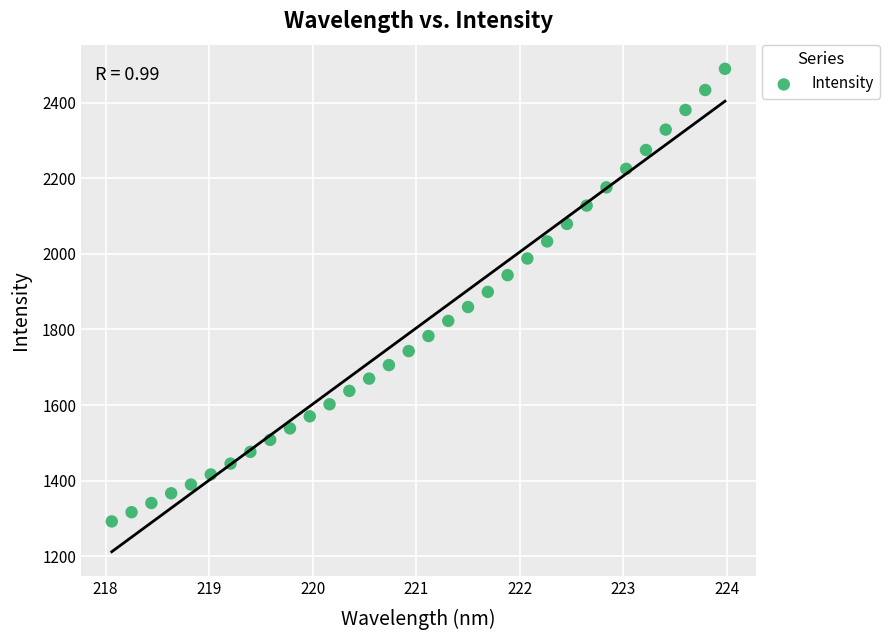

What is the range of X values (max minus min)?

5.9